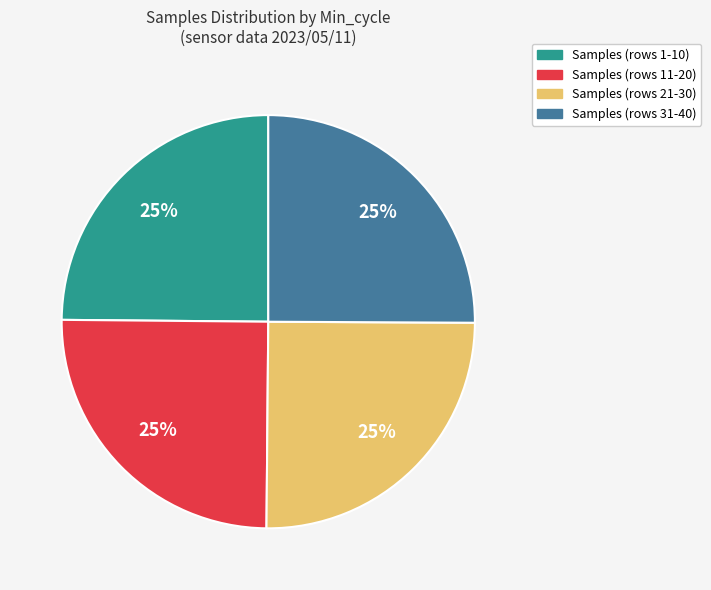

Count the number of slices in the pie.

4